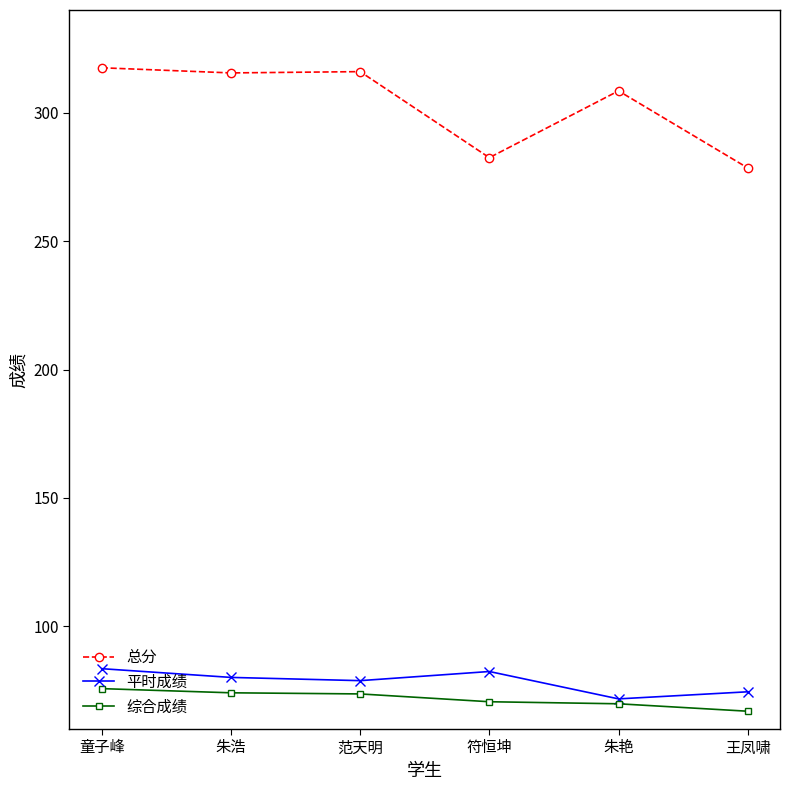

The 平时成绩 series shows 122.9 at 王凤啸. True or false?

False